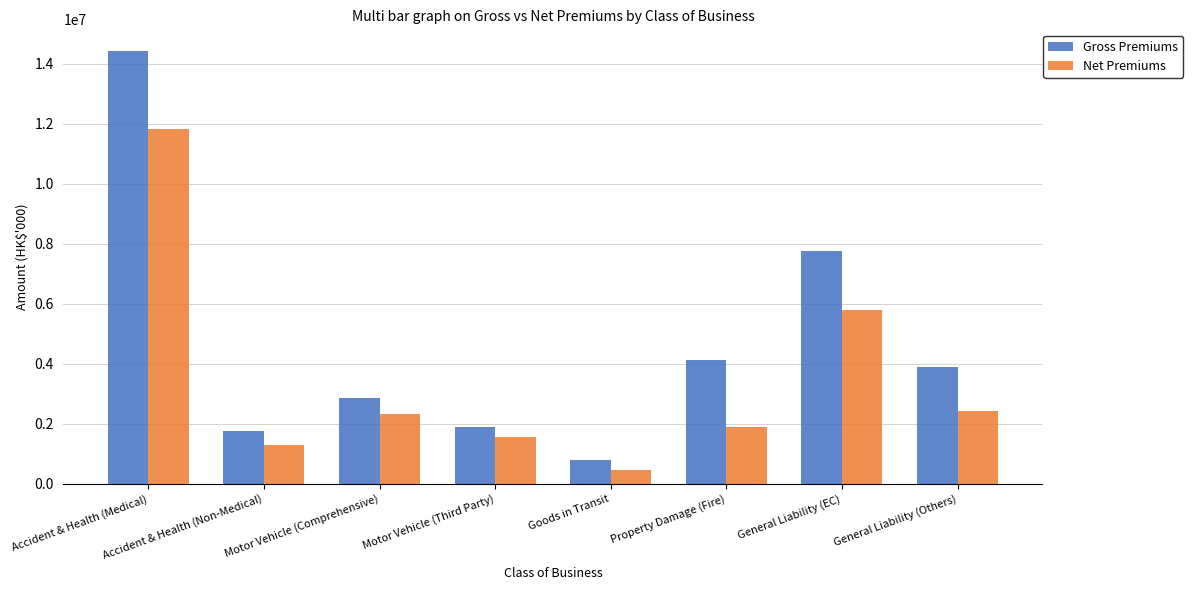

At which label does Net Premiums reach its minimum?

Goods in Transit